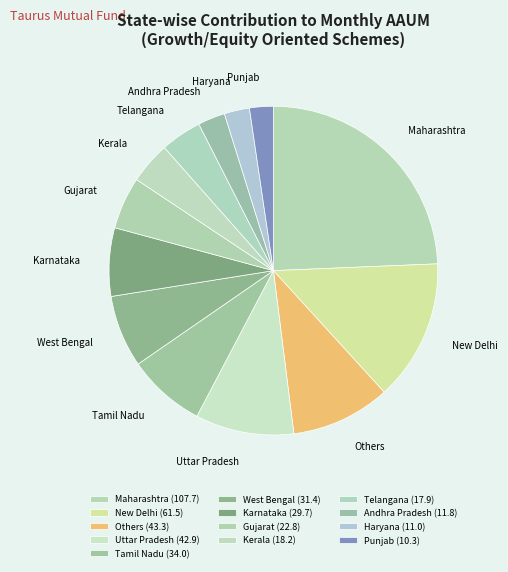

Is the sum of Karnataka and Kerala greater than half?

No